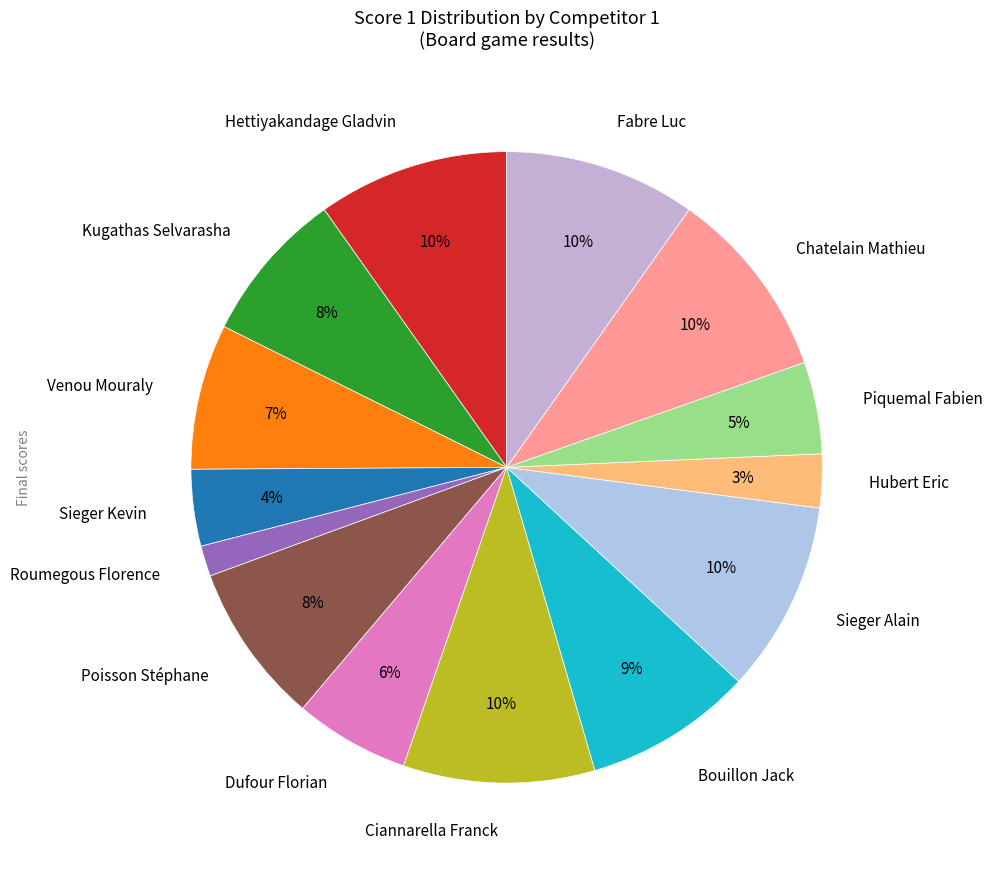

Is the sum of Ciannarella Franck and Kugathas Selvarasha greater than half?

No